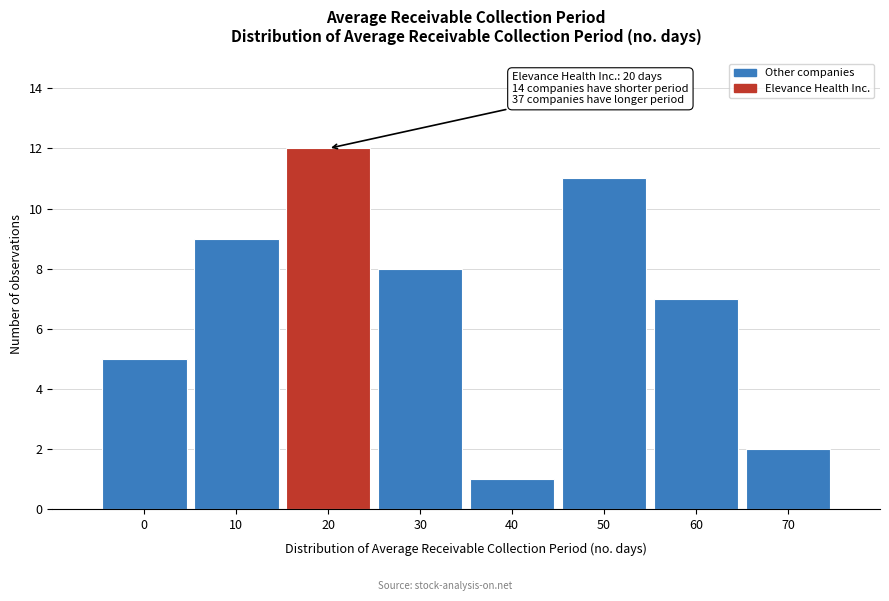

Reading left to right, extract all data points from this chart.

5	9	12	8	1	11	7	2